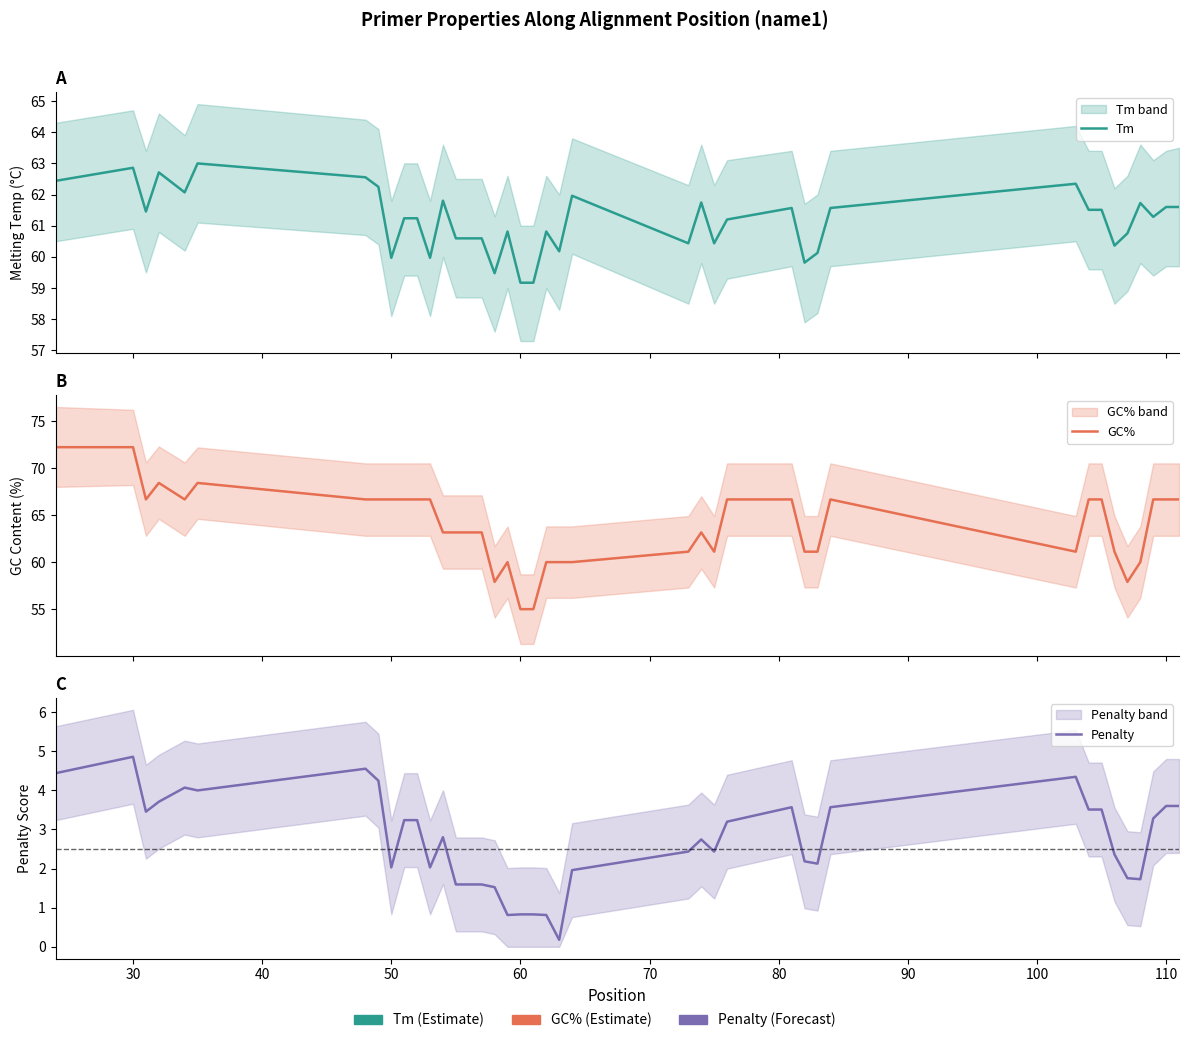

How many categories are shown in the chart?

40